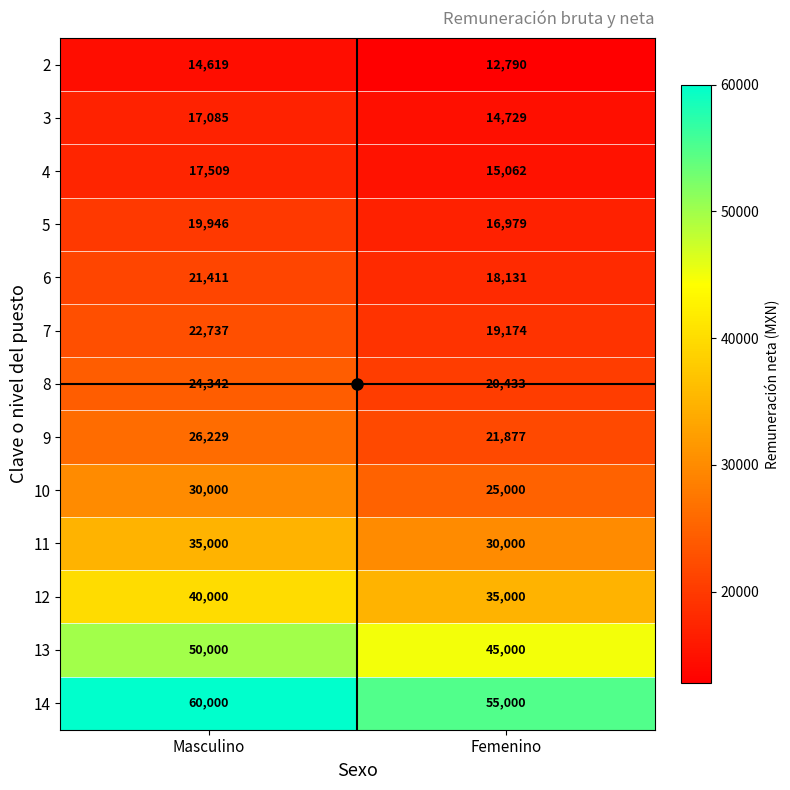

Is the value of 12 at Masculino greater than the value of 9 at Femenino?

Yes